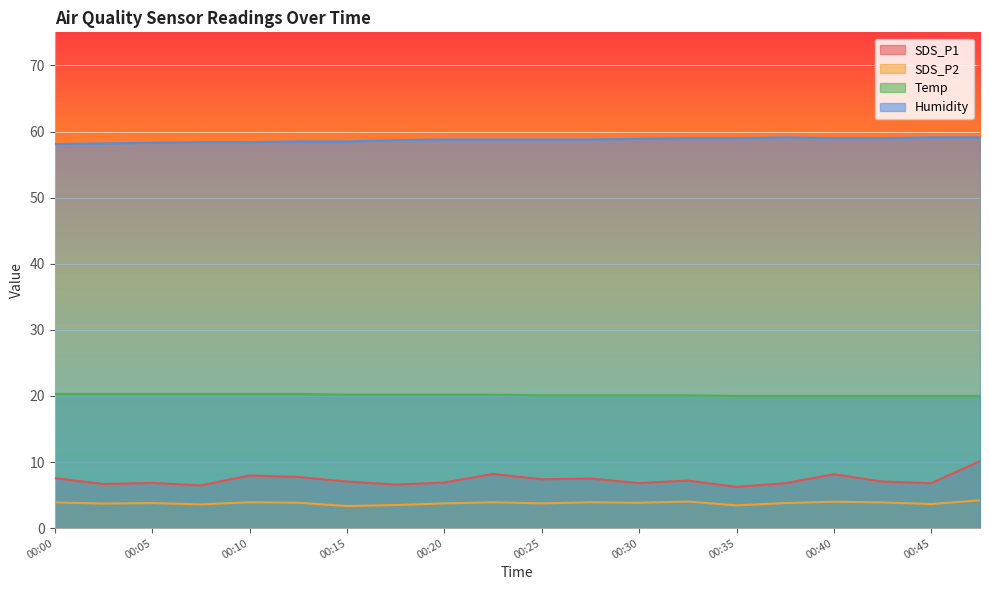

At how many categories does at least one series exceed 41?

20